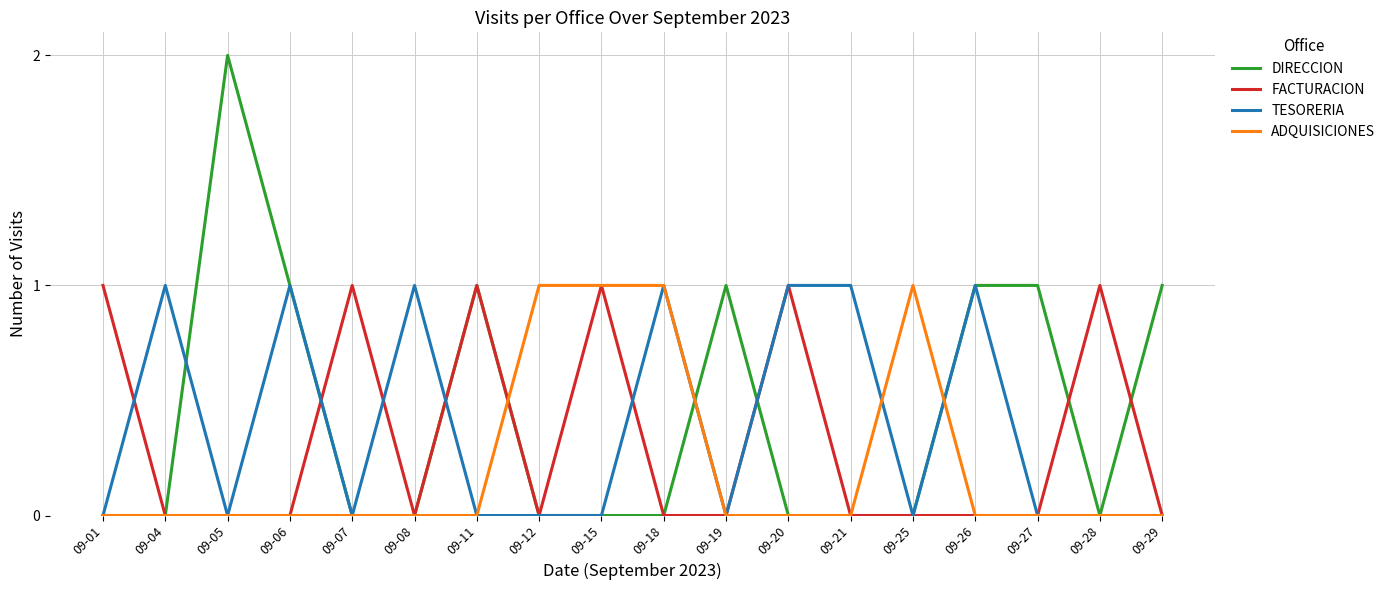

True or false: DIRECCION has a value of 0 at 09-15.

True